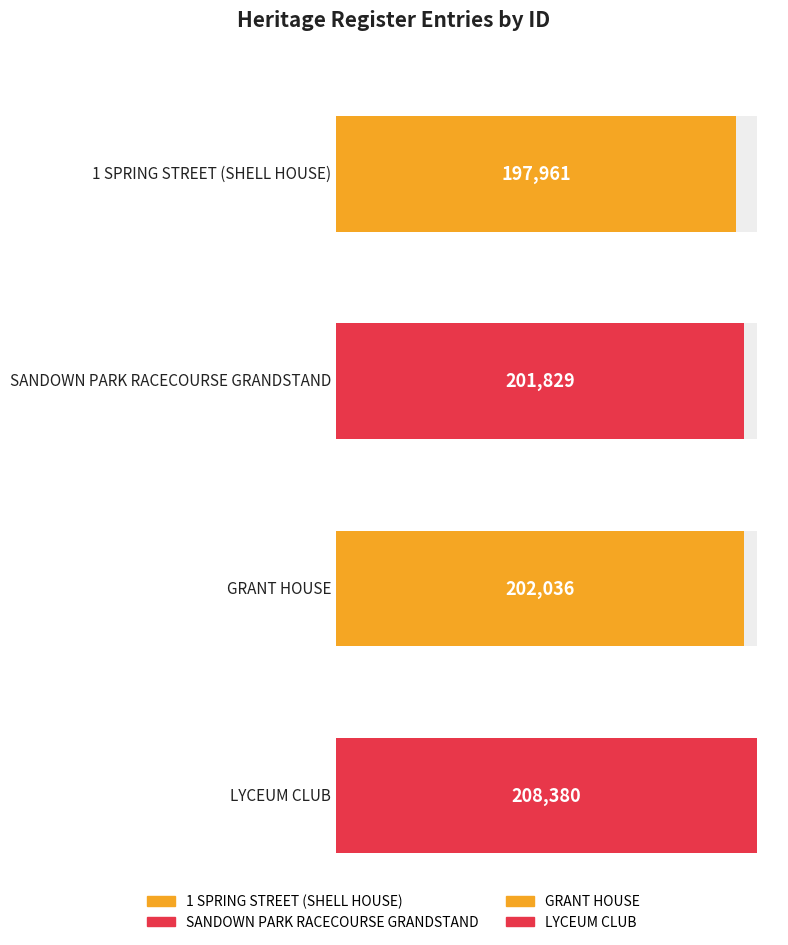

What is the label of the 1st bar from the right?

LYCEUM CLUB